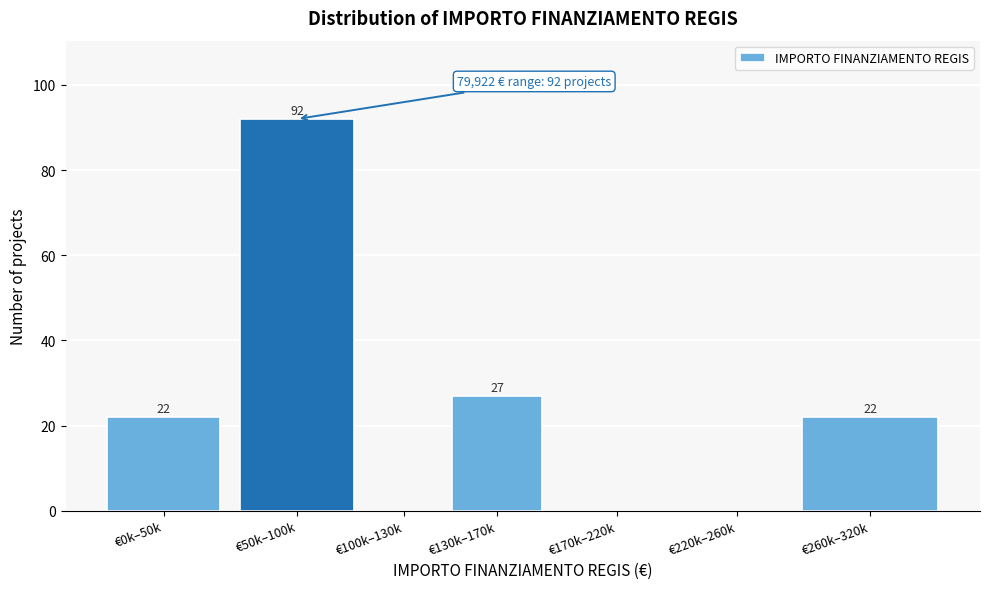

Reading left to right, list all the values displayed in this chart.

€0k–50k=22	€50k–100k=92	€100k–130k=0	€130k–170k=27	€170k–220k=0	€220k–260k=0	€260k–320k=22